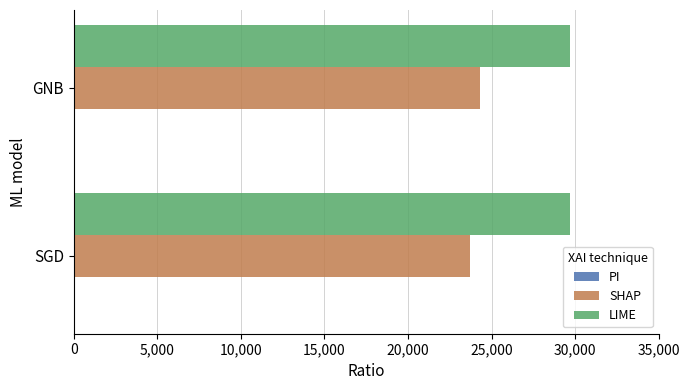

What is the smallest value displayed?

23677